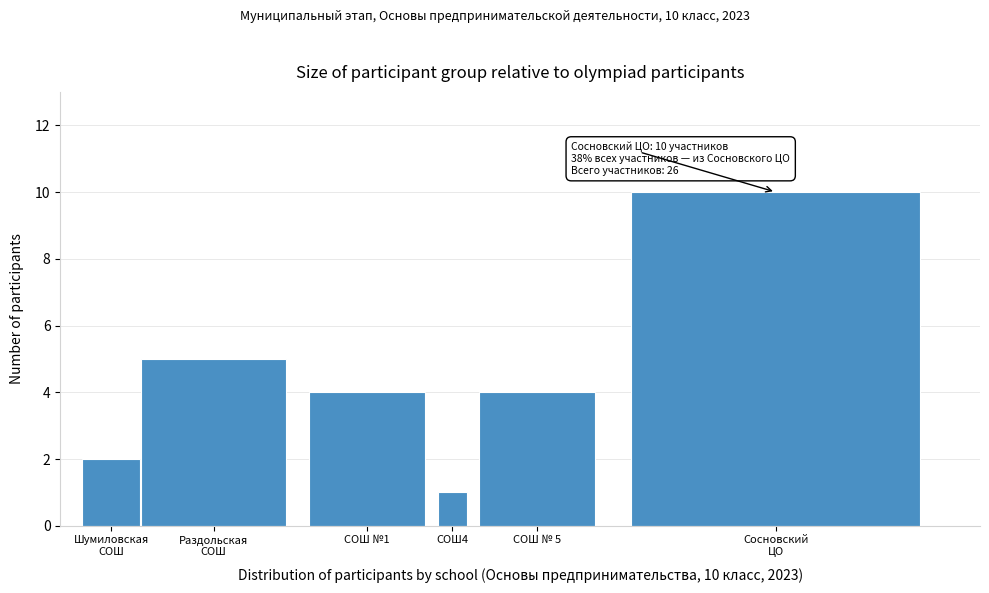

Reading left to right, transcribe all the data shown in this chart.

2	5	4	1	4	10